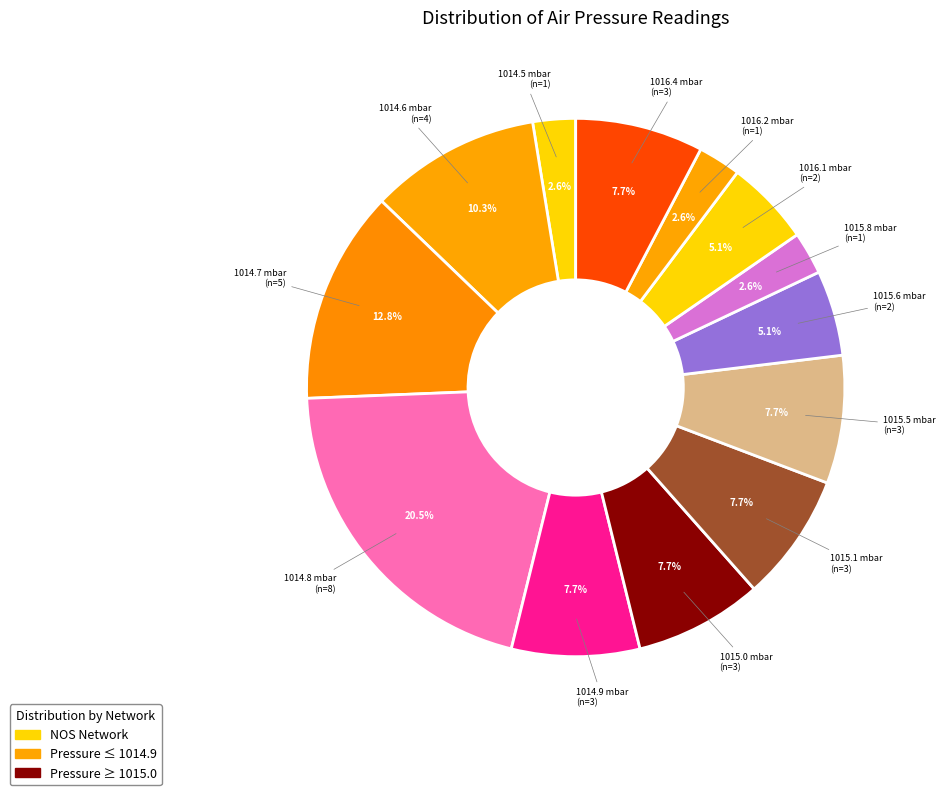

How many slices are in this pie chart?

13